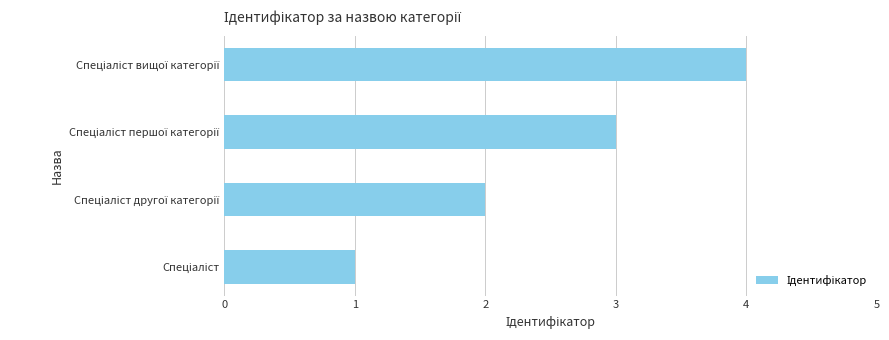

What is the maximum value shown in the chart?

4